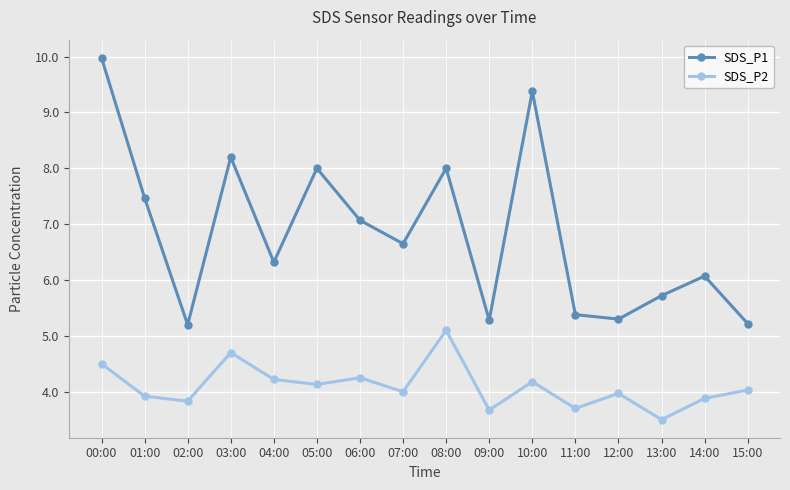

What is the label of the 10th point from the left?

09:00